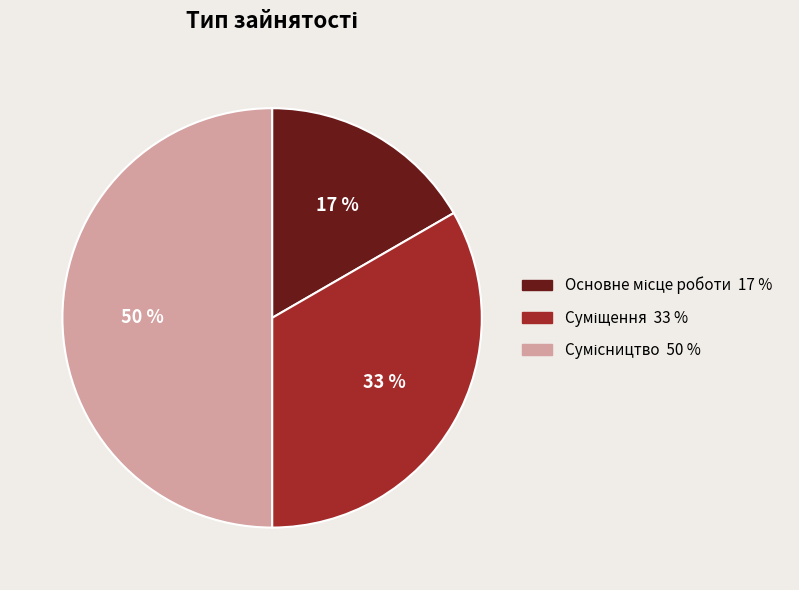

Rank the categories by value from lowest to highest.

Основне місце роботи, Суміщення, Сумісництво